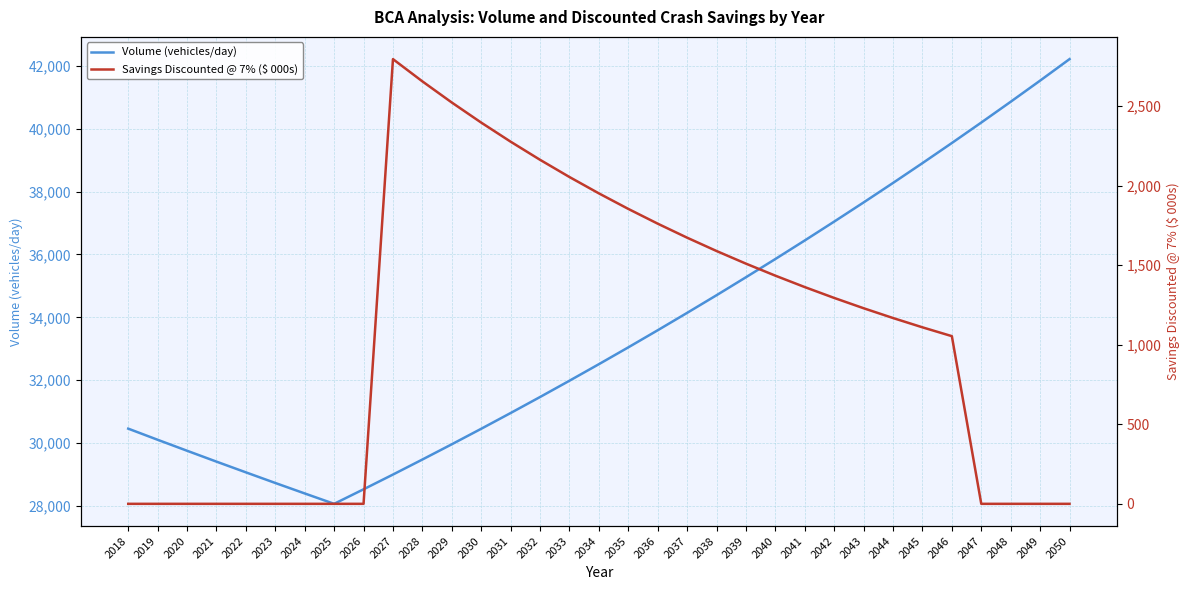

What are all the series names shown in the legend?

Volume (vehicles/day), Savings Discounted @ 7% ($ 000s)